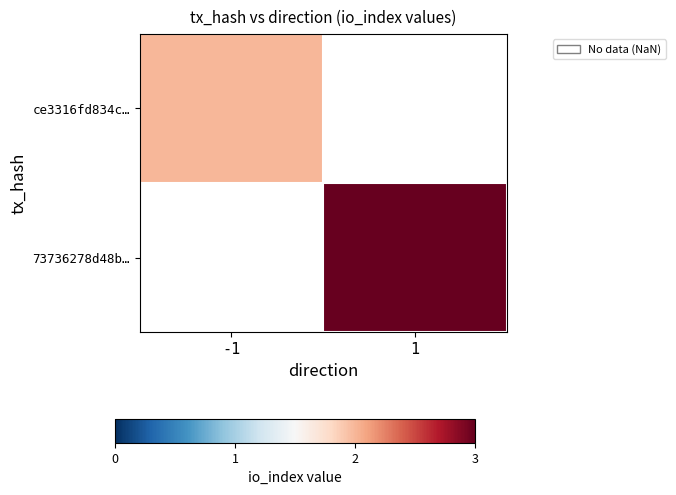

Which has a higher value, -1 or 1?

1